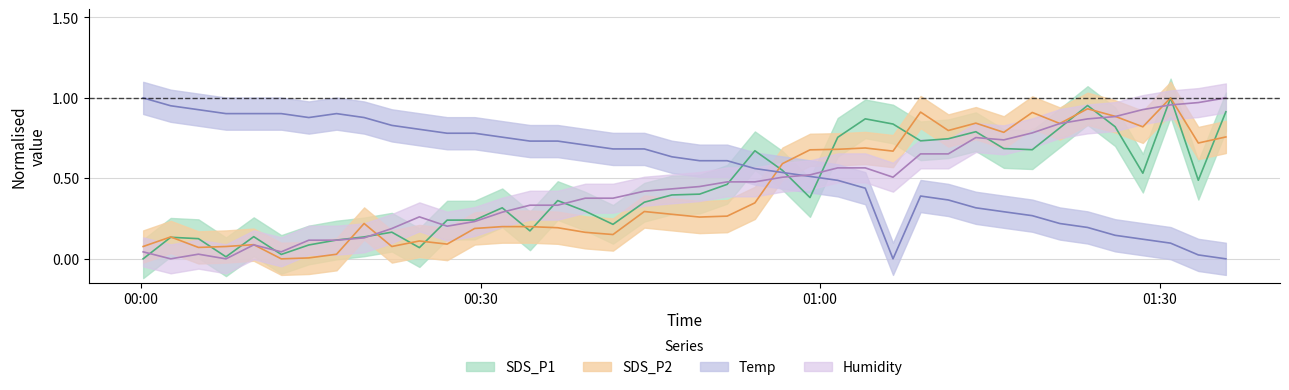

Which series has the largest range (max minus min)?

SDS_P1